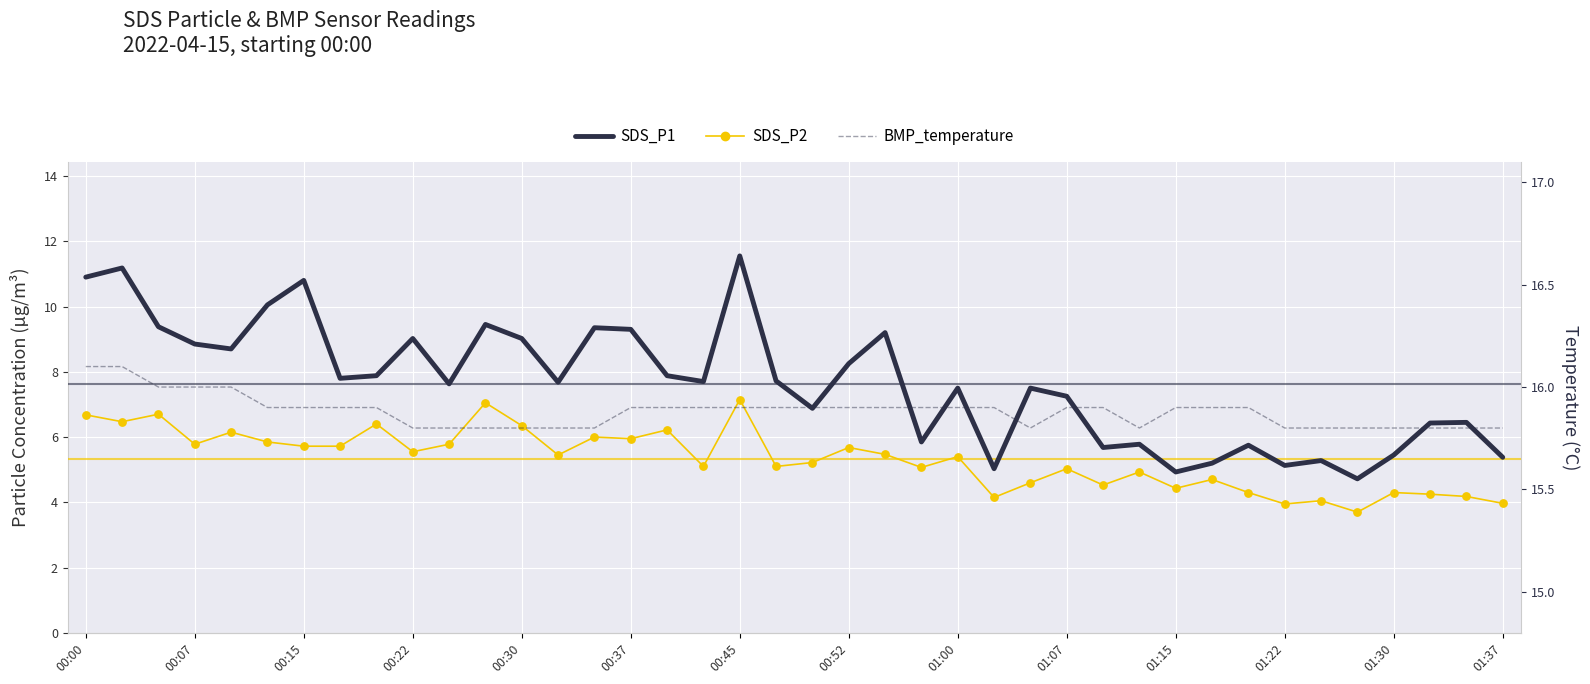

What are all the series names shown in the legend?

SDS_P1, SDS_P2, BMP_temperature